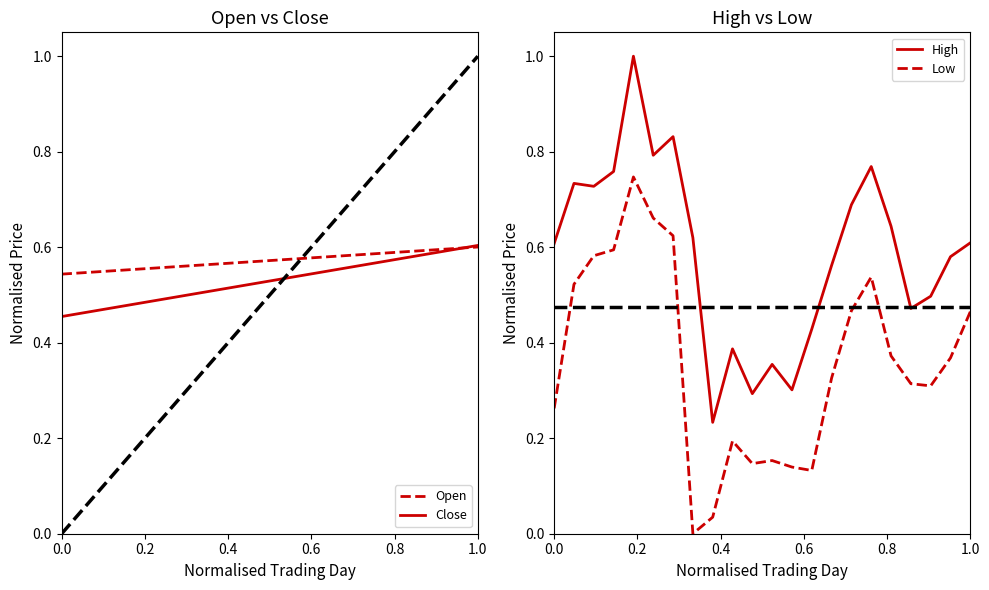

True or false: High and Low cross at least once.

False